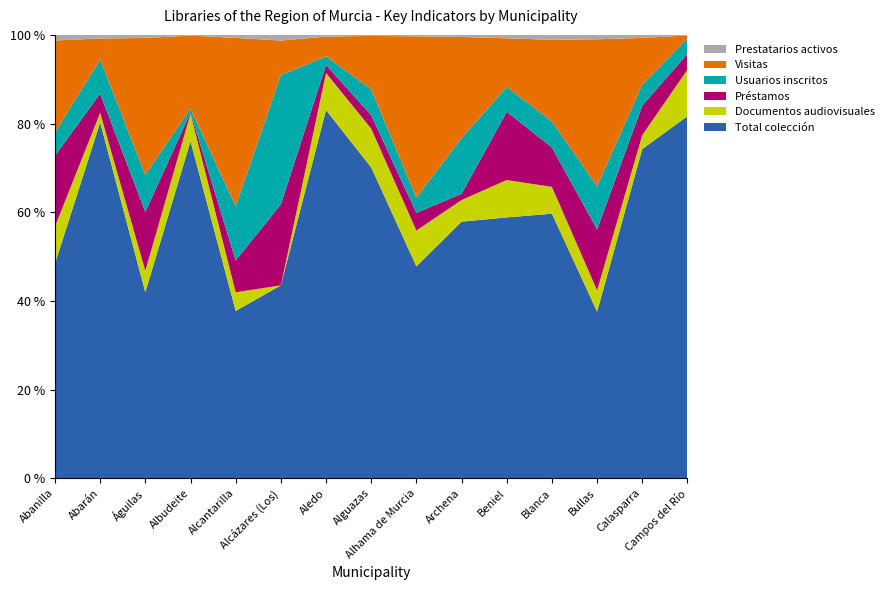

Reading left to right, extract all data points from this chart.

Total colección: Abanilla=10567	Abarán=15266	Águilas=38431	Albudeite=6353	Alcantarilla=21182	Alcázares (Los)=7021	Aledo=5356	Alguazas=21824	Alhama de Murcia=36588	Archena=13582	Beniel=29368	Blanca=10441	Bullas=11499	Calasparra=12964	Campos del Río=5936
Documentos audiovisuales: Abanilla=1827	Abarán=417	Águilas=4436	Albudeite=519	Alcantarilla=2358	Alcázares (Los)=0	Aledo=540	Alguazas=2723	Alhama de Murcia=6190	Archena=1146	Beniel=4209	Blanca=1058	Bullas=1470	Calasparra=550	Campos del Río=764
Préstamos: Abanilla=3493	Abarán=820	Águilas=12142	Albudeite=22	Alcantarilla=4031	Alcázares (Los)=2947	Aledo=116	Alguazas=940	Alhama de Murcia=3049	Archena=332	Beniel=7689	Blanca=1554	Bullas=4212	Calasparra=1158	Campos del Río=259
Usuarios inscritos: Abanilla=1138	Abarán=1466	Águilas=7687	Albudeite=74	Alcantarilla=6875	Alcázares (Los)=4707	Aledo=127	Alguazas=1822	Alhama de Murcia=2638	Archena=2948	Beniel=2792	Blanca=1030	Bullas=2984	Calasparra=825	Campos del Río=245
Visitas: Abanilla=4533	Abarán=900	Águilas=28275	Albudeite=1375	Alcantarilla=21300	Alcázares (Los)=1256	Aledo=286	Alguazas=3747	Alhama de Murcia=27856	Archena=5350	Beniel=5477	Blanca=3220	Bullas=10136	Calasparra=1840	Campos del Río=56
Prestatarios activos: Abanilla=274	Abarán=156	Águilas=630	Albudeite=13	Alcantarilla=381	Alcázares (Los)=206	Aledo=25	Alguazas=72	Alhama de Murcia=243	Archena=110	Beniel=385	Blanca=195	Bullas=303	Calasparra=120	Campos del Río=9